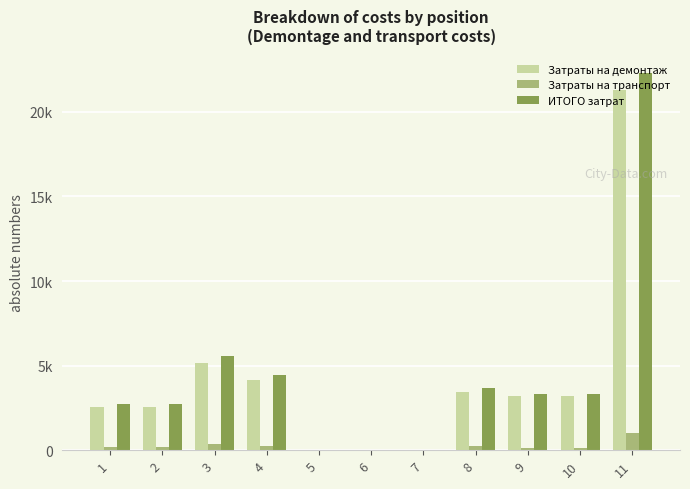

What are all the series names shown in the legend?

Затраты на демонтаж, Затраты на транспорт, ИТОГО затрат